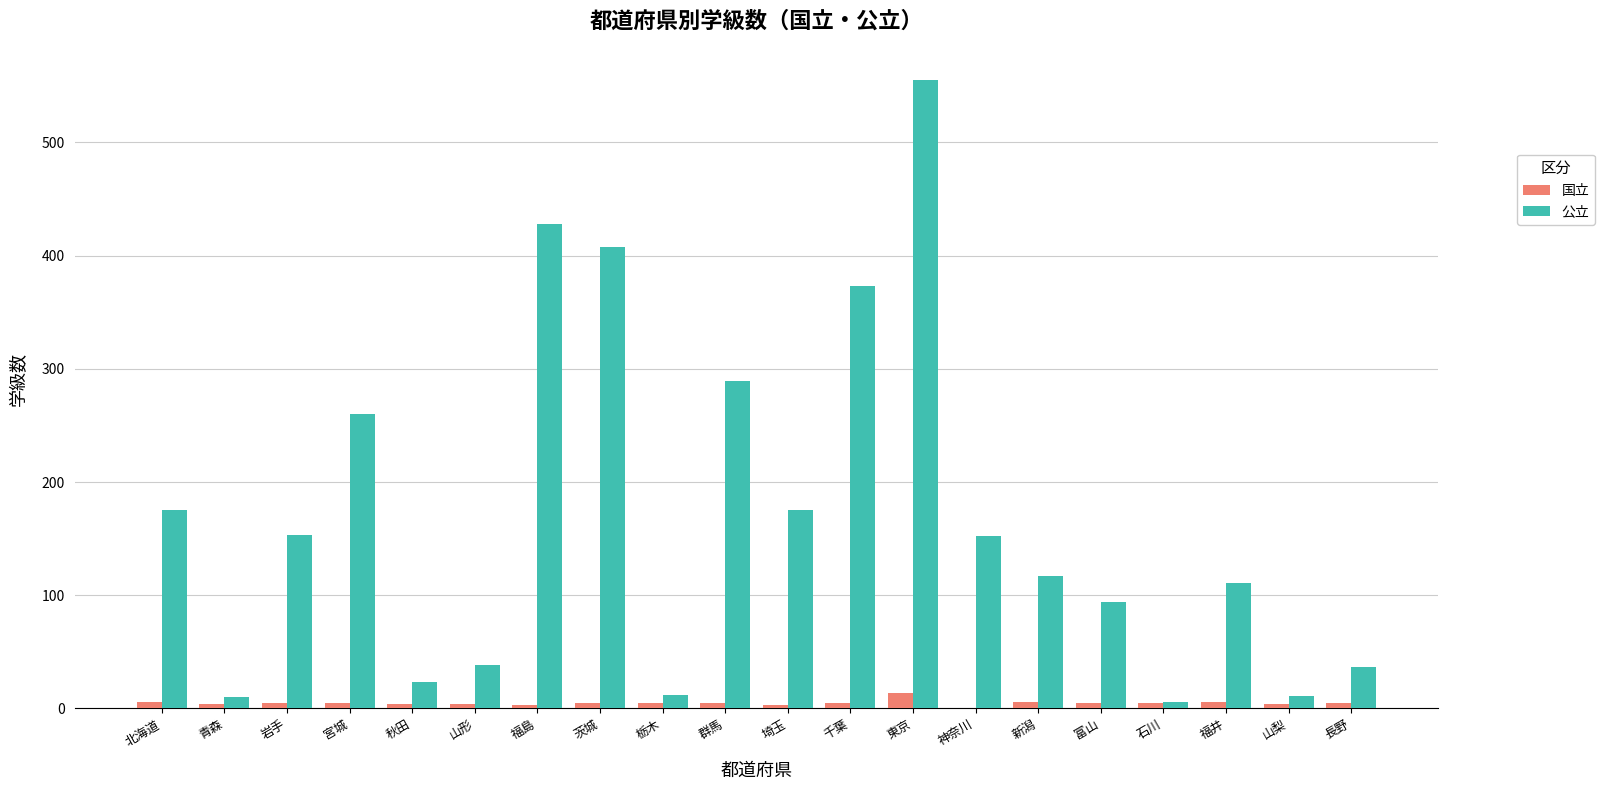

At which label is 公立 closest to 280?

群馬